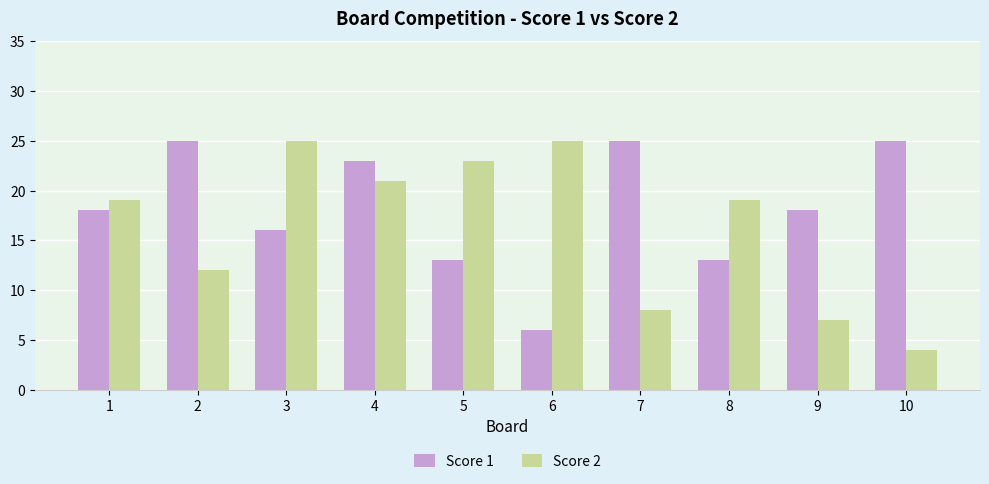

What is the approximate value of Score 2 at 7?

8